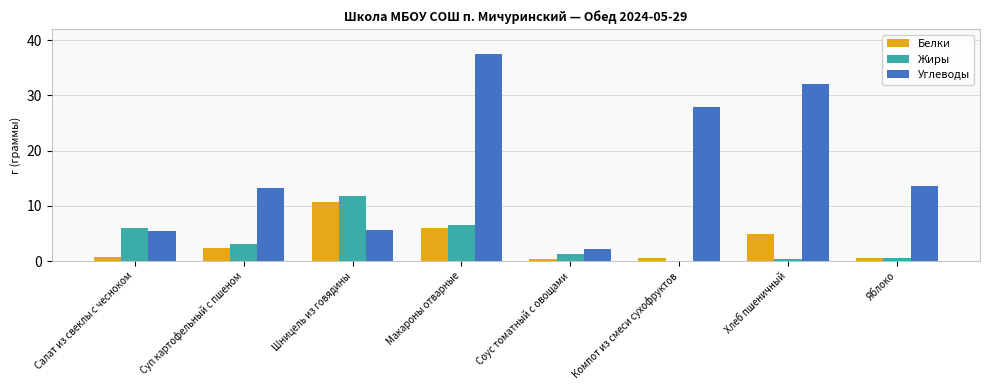

At which category is the sum across all series the highest?

Макароны отварные